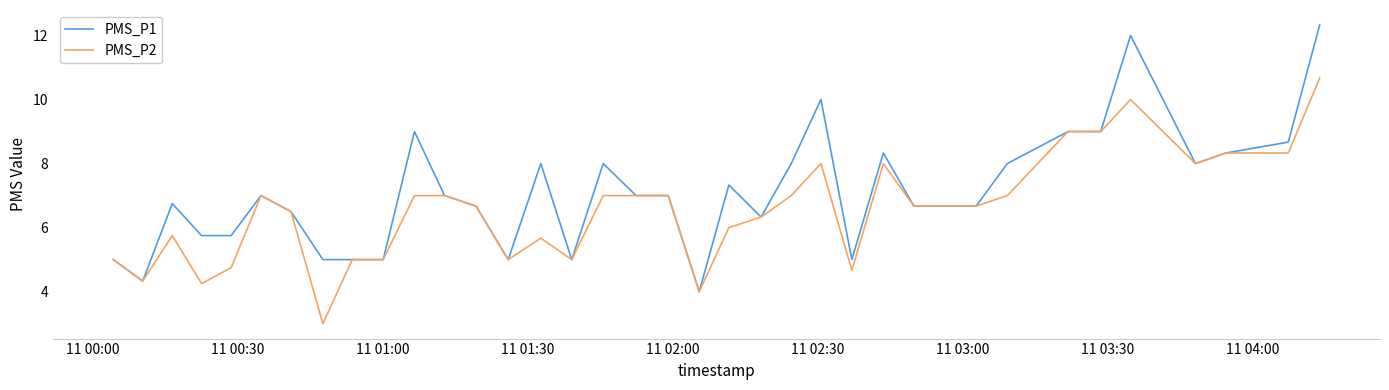

What is the minimum value for PMS_P2?

3.0